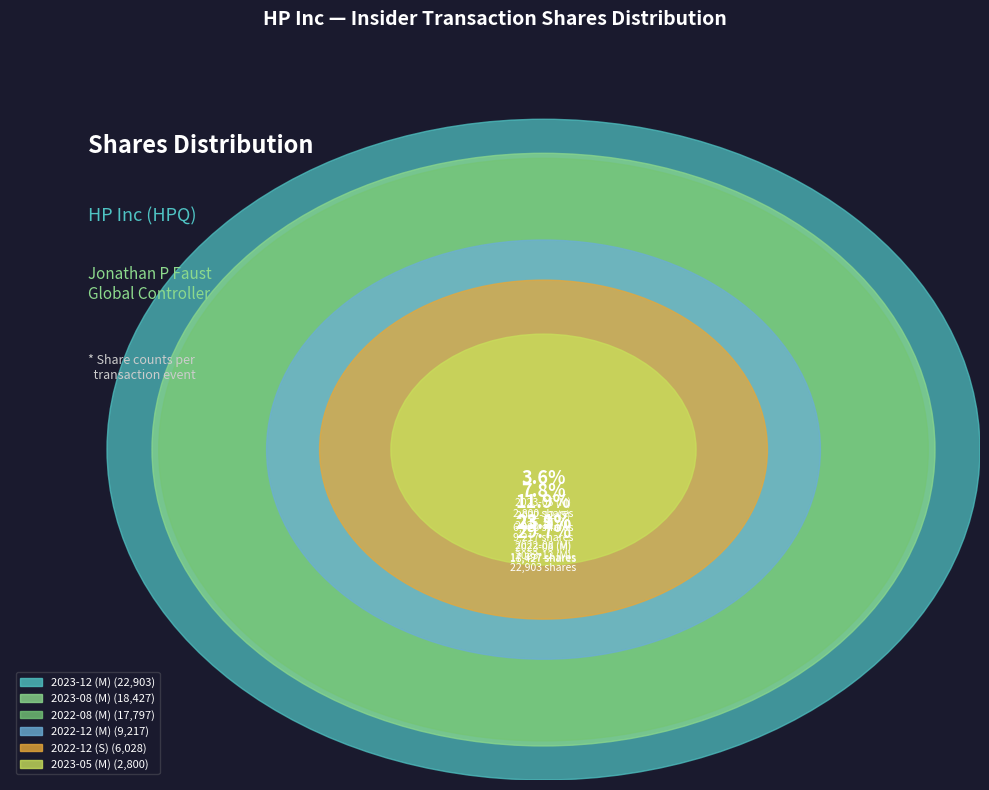

Which category has the smallest portion of the pie?

2023-05 (M)